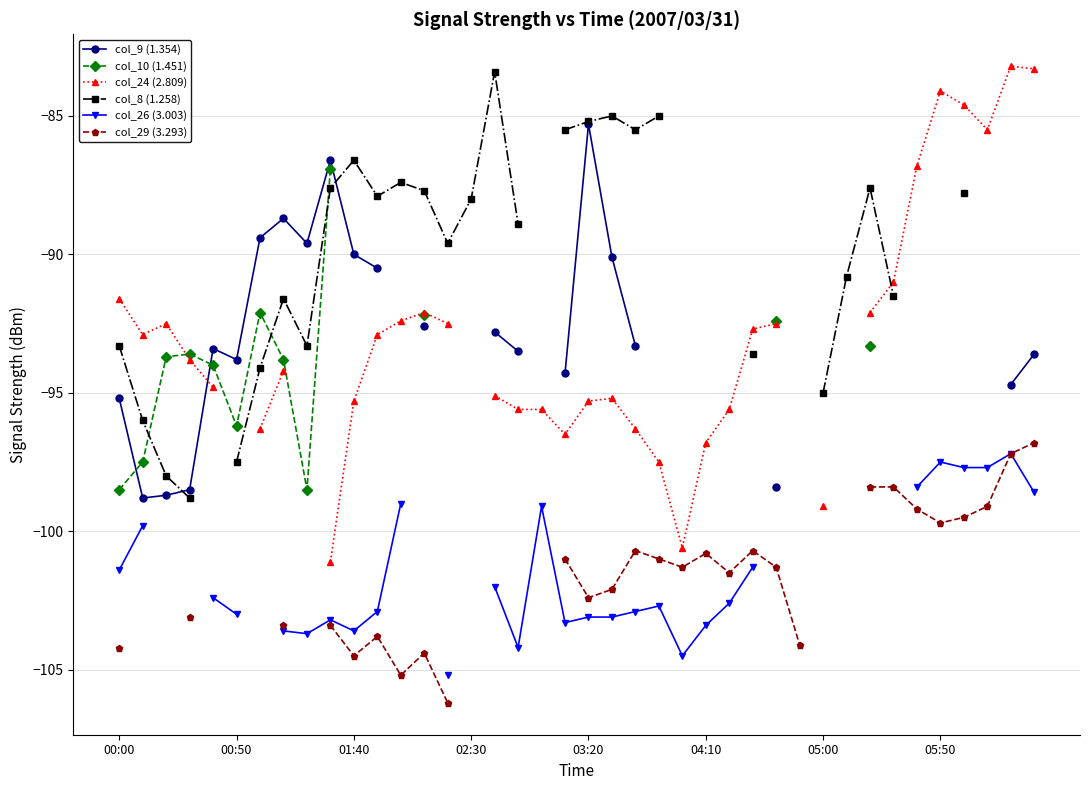

Rank the series at 36 from lowest to highest value.

col_29 (3.293), col_26 (3.003), col_8 (1.258), col_9 (1.354), col_10 (1.451), col_24 (2.809)